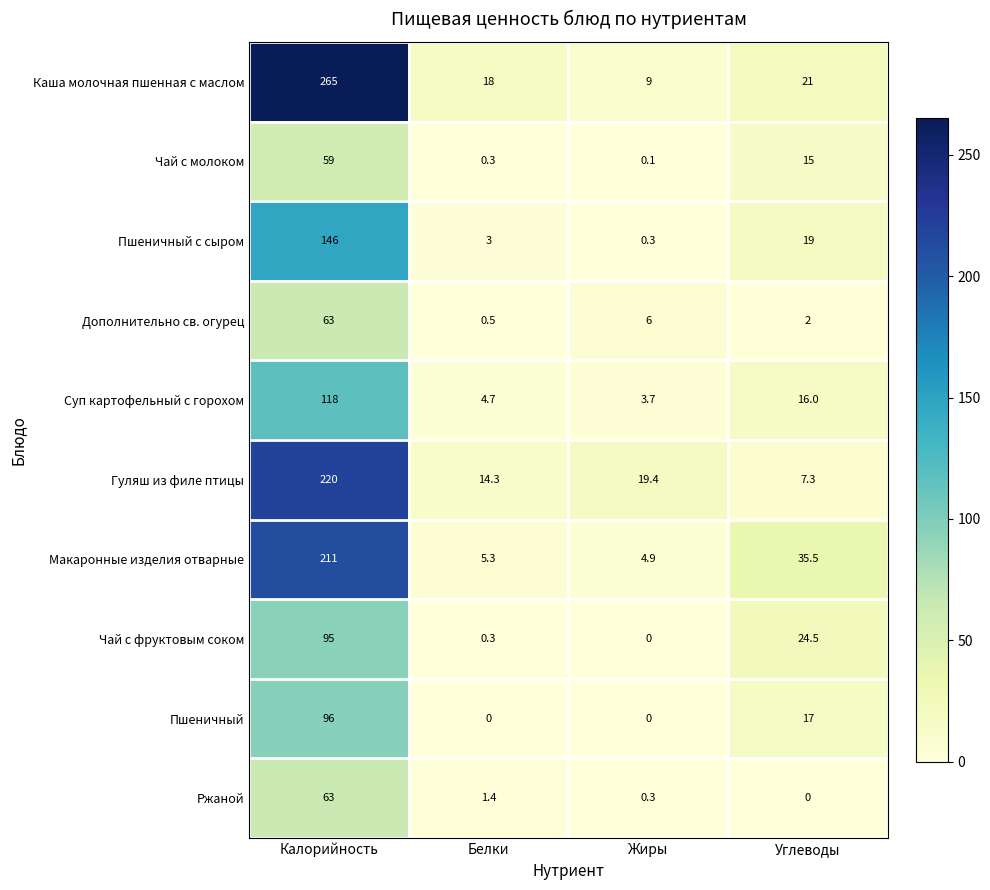

What is the difference between the maximum and second lowest values in the Каша молочная пшенная с маслом series?

247.0